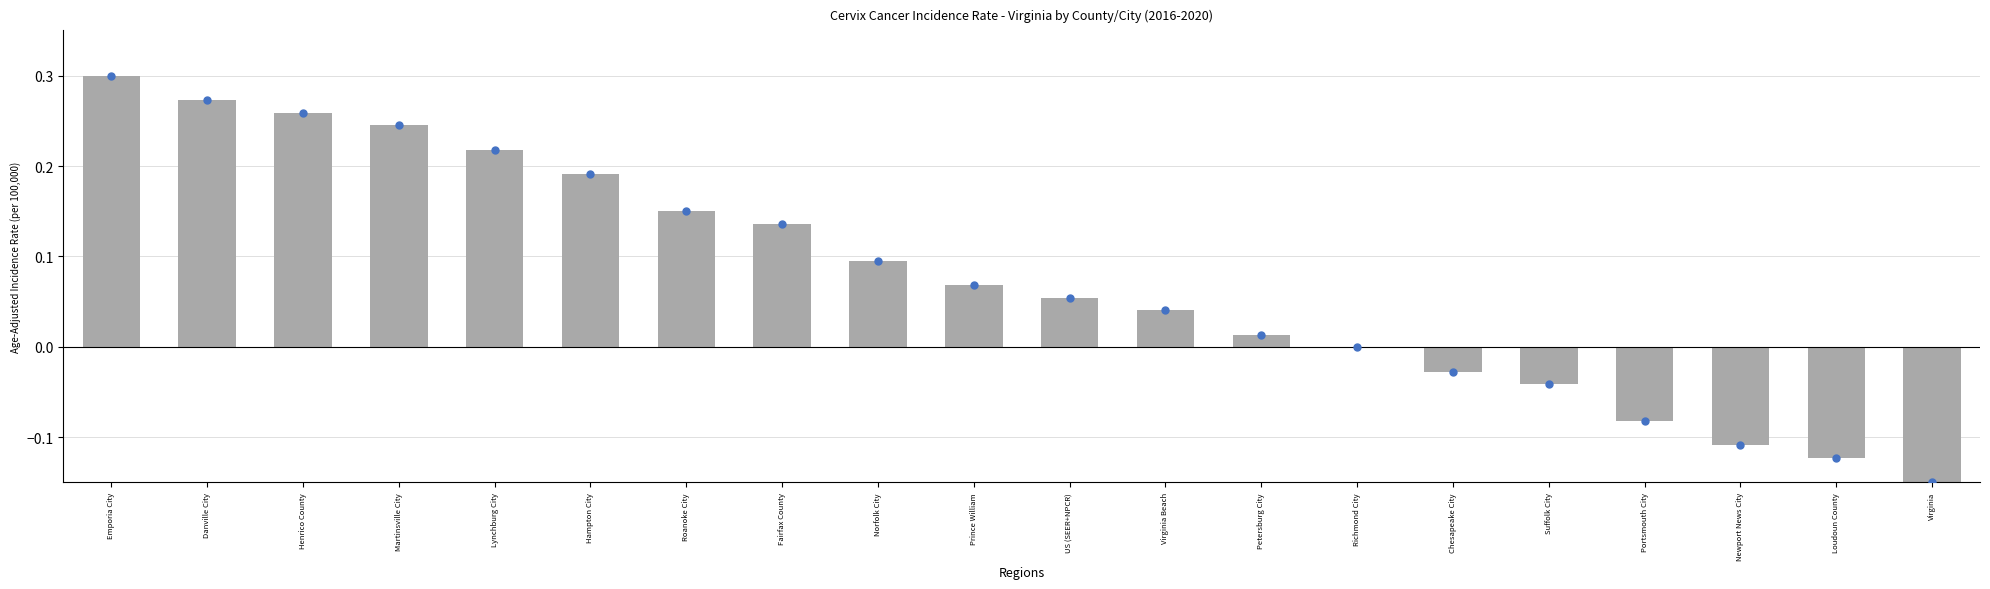

Between US (SEER+NPCR) and Roanoke City, which is larger?

Roanoke City